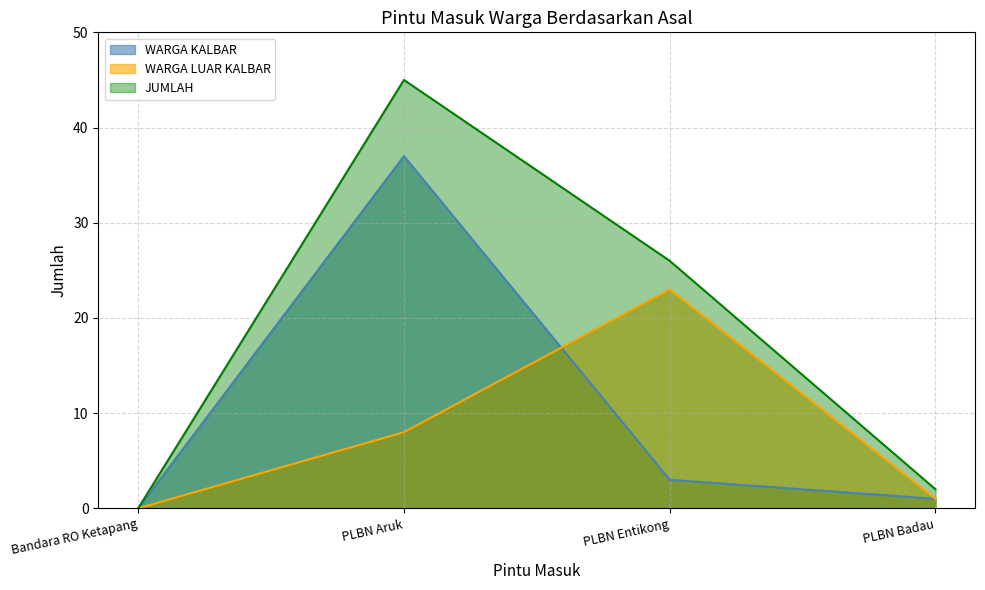

What is the spread (max minus min) of values at PLBN Aruk?

37